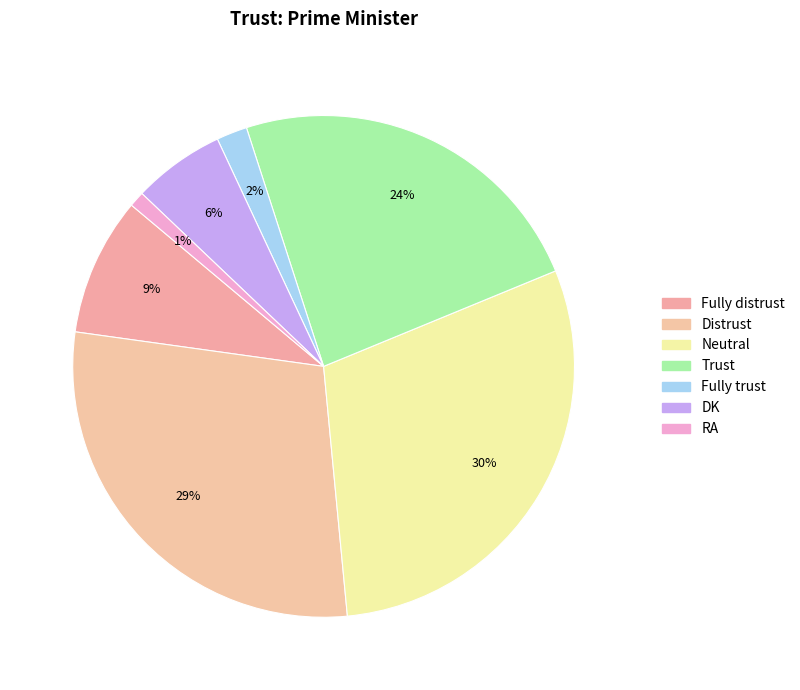

To the nearest percent, what is the difference between the Trust and Fully distrust slice percentages?

15%